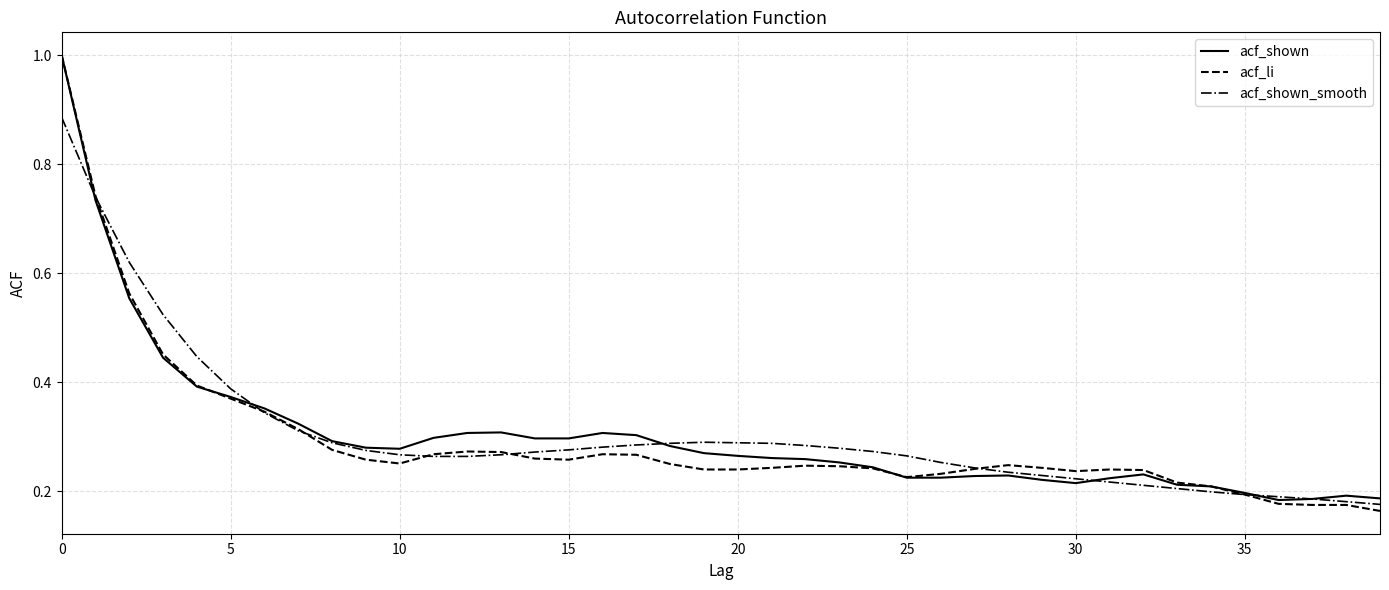

What are all the series names shown in the legend?

acf_shown, acf_li, acf_shown_smooth